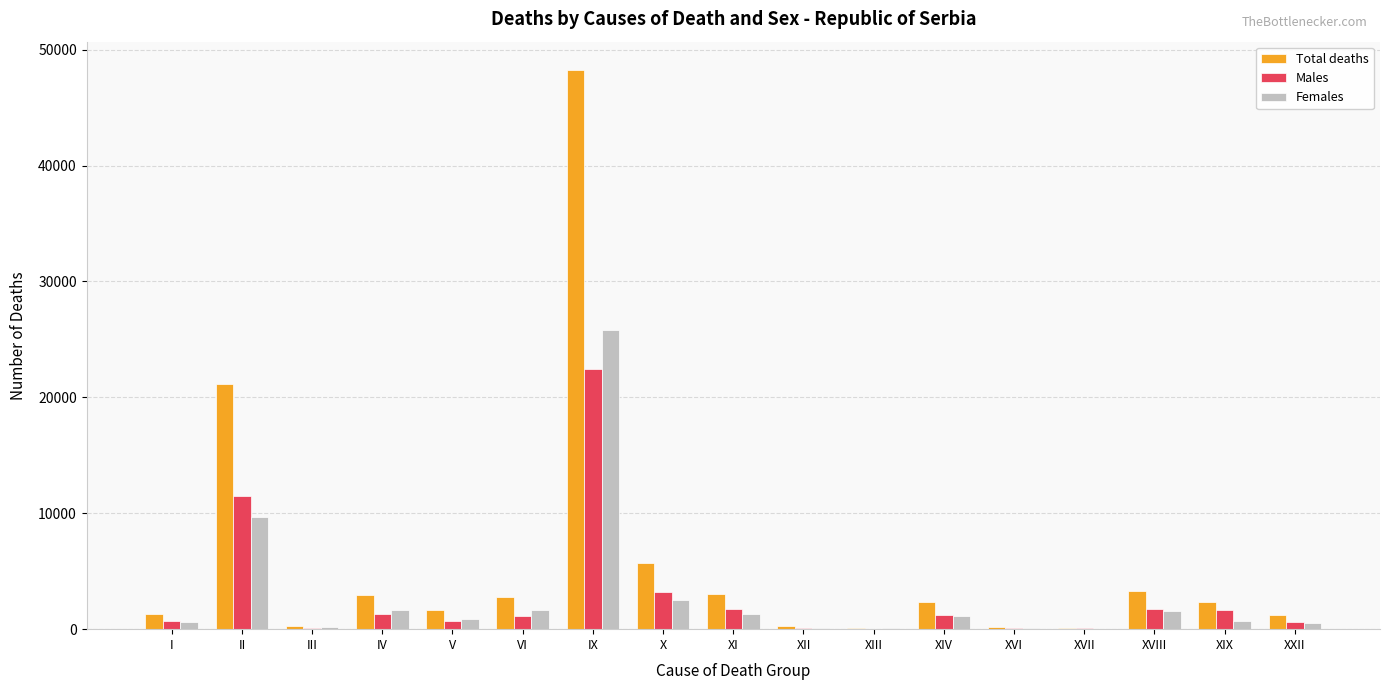

What is the total value across all series at XI?

6110